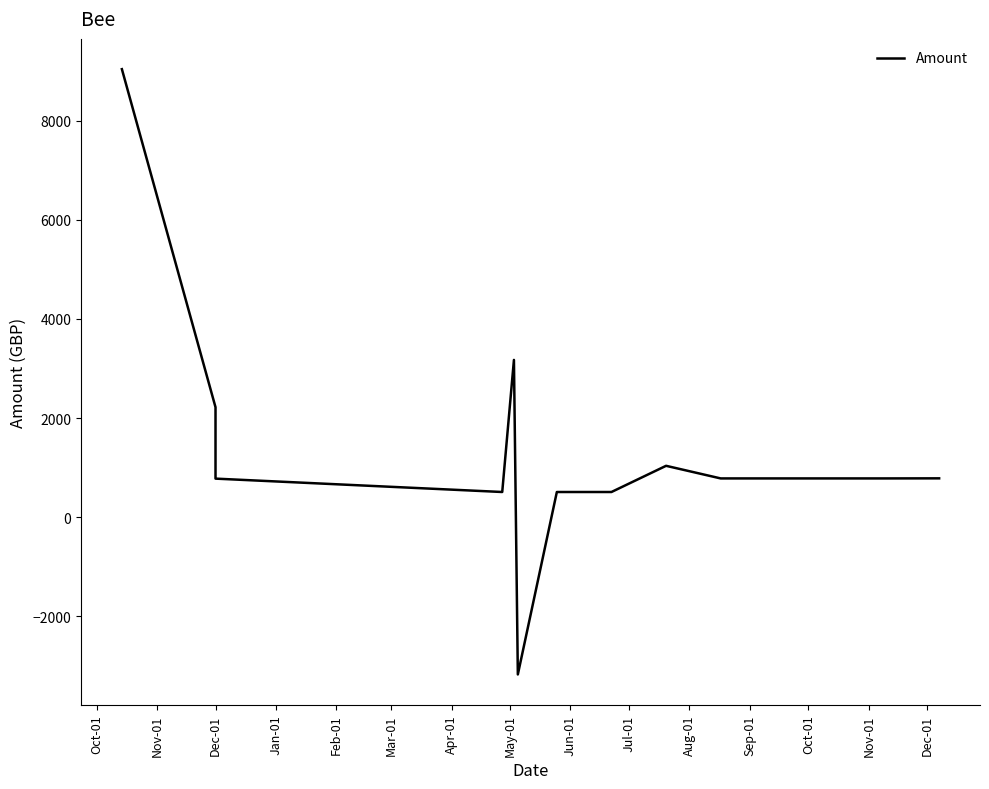

What is the maximum value shown in the chart?

9038.5